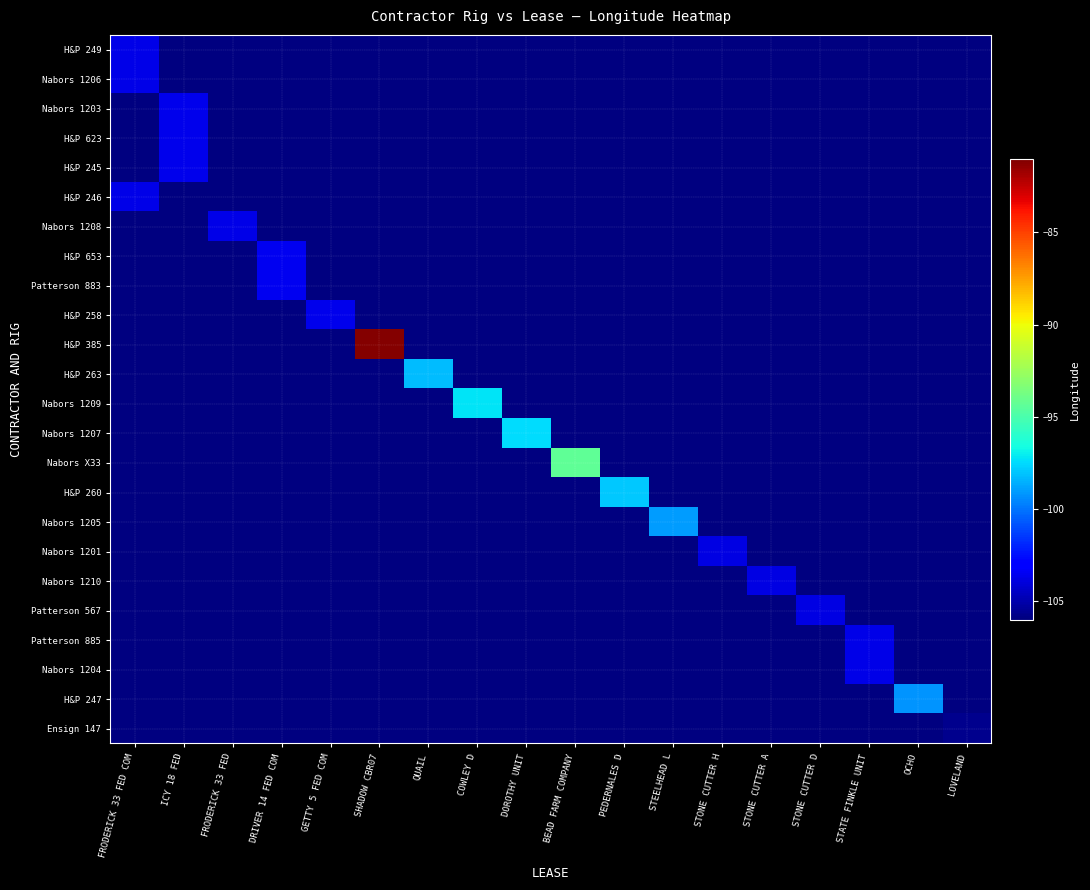

What is the greatest value displayed?

-81.2